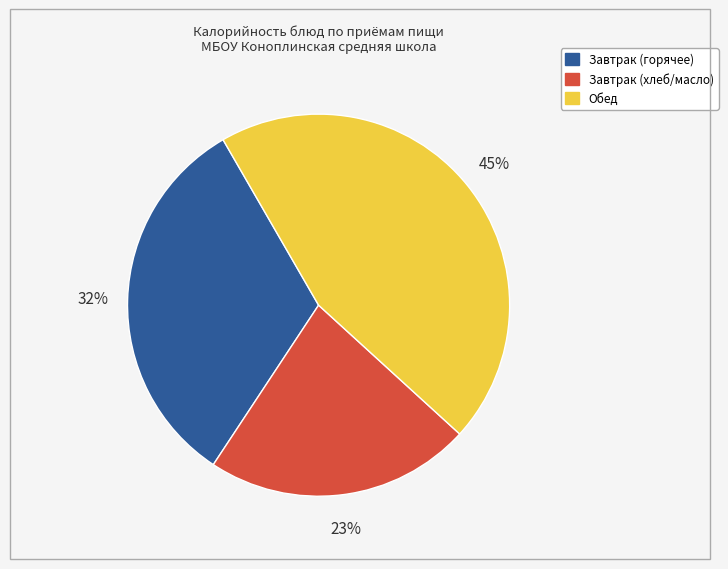

Is there a majority slice in this chart?

No